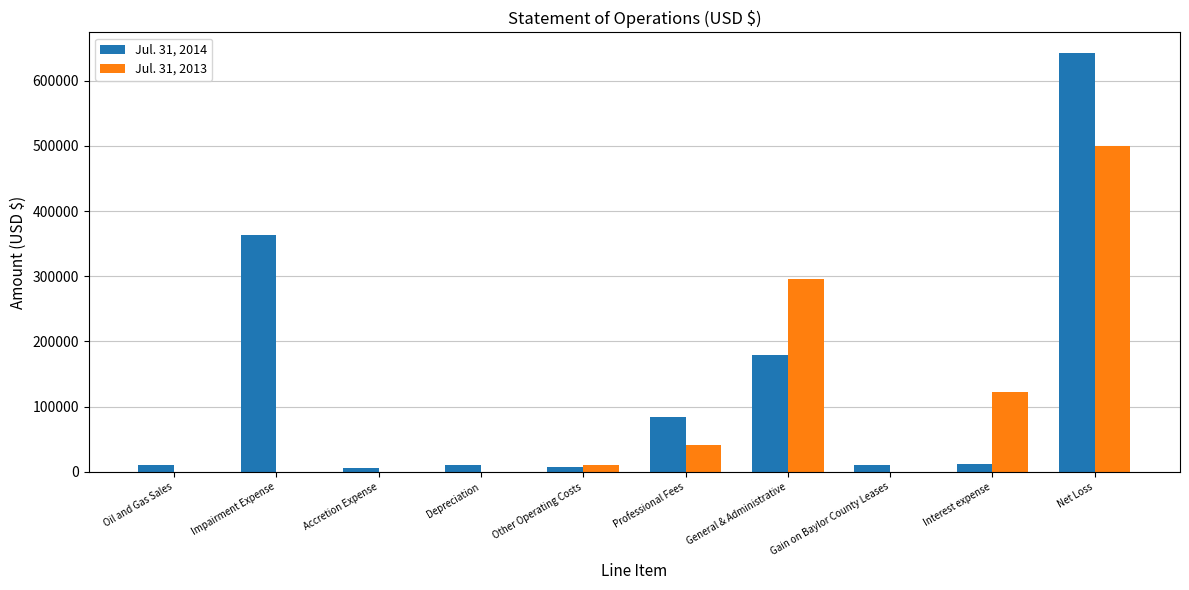

The Jul. 31, 2014 series shows 642111 at Net Loss. True or false?

True